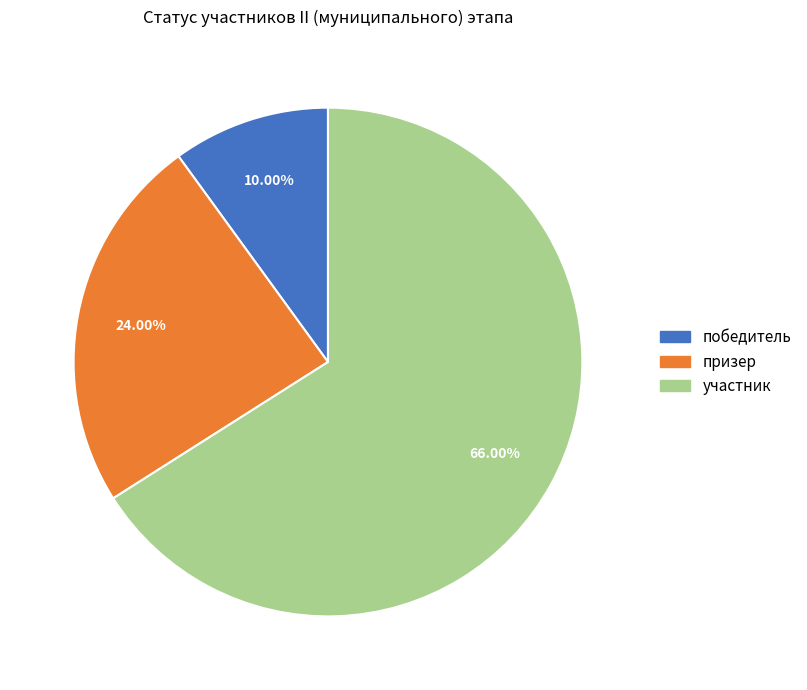

What portion of the pie excludes победитель?

90.0%